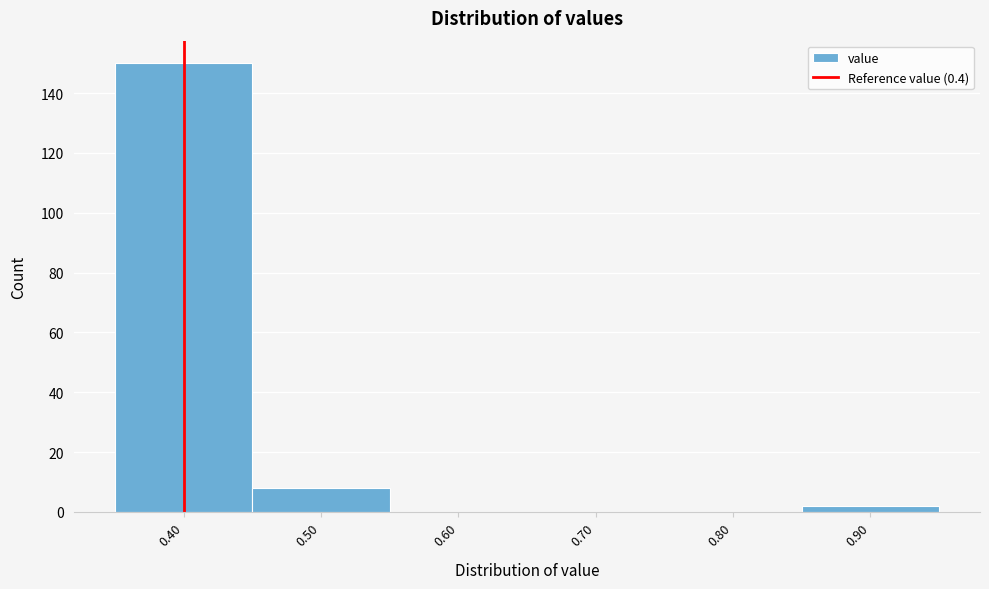

How tall is the bar that spans 0.85 to 0.95 on the x-axis? The values are not printed on the chart, so give them approximately, as read against the axis.

2